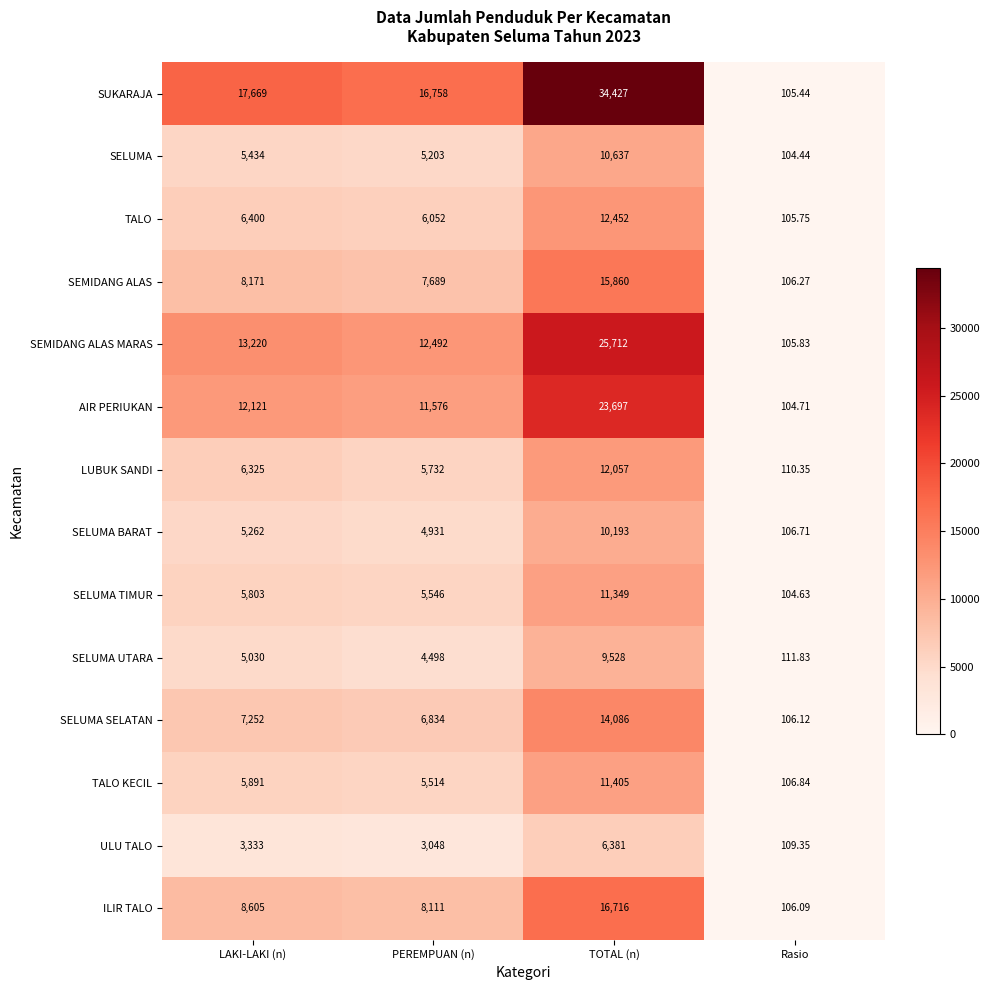

Which series has the widest spread of values?

SUKARAJA